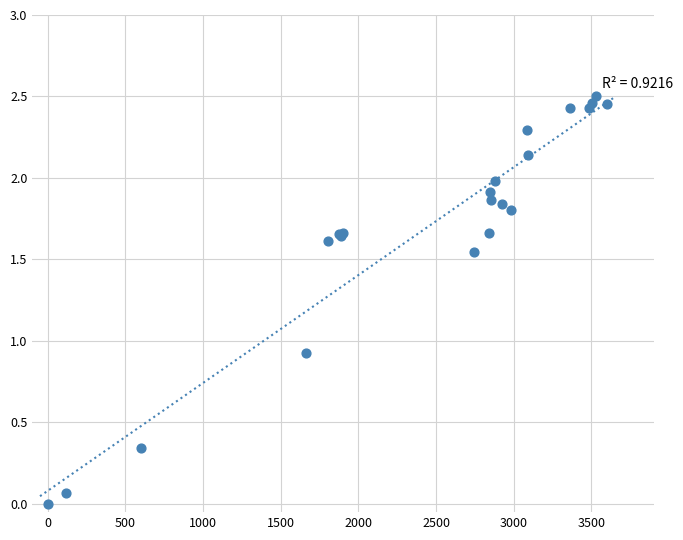

What Y value in the scatter plot is closest to 1?

0.9